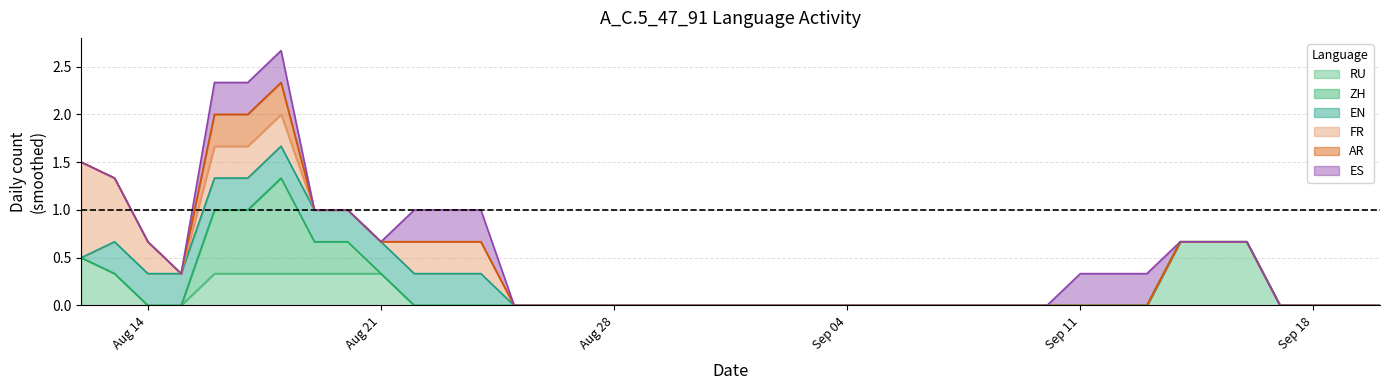

Count the EN values in the range 0 to 1.

40